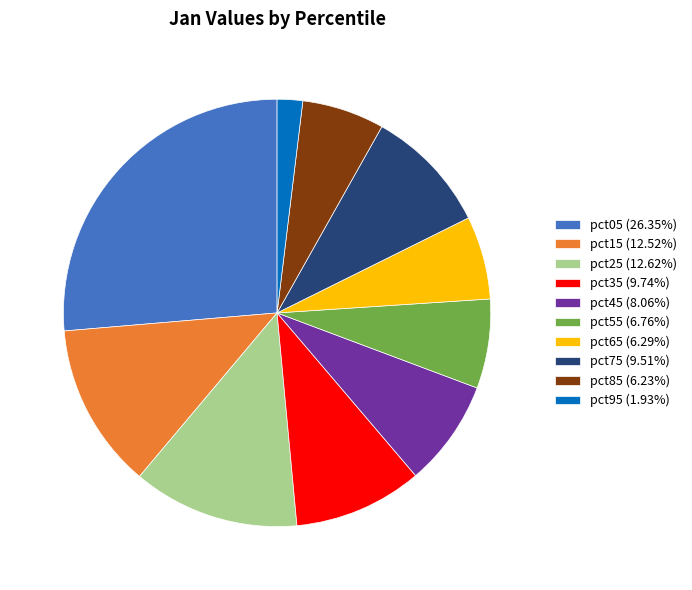

Does pct95 account for over 50% of the chart?

No